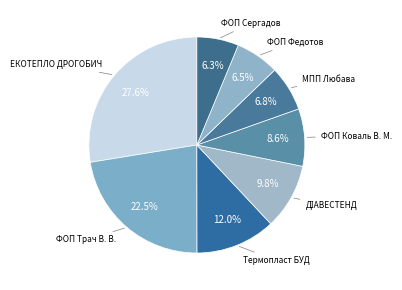

How many segments does this pie chart have?

8